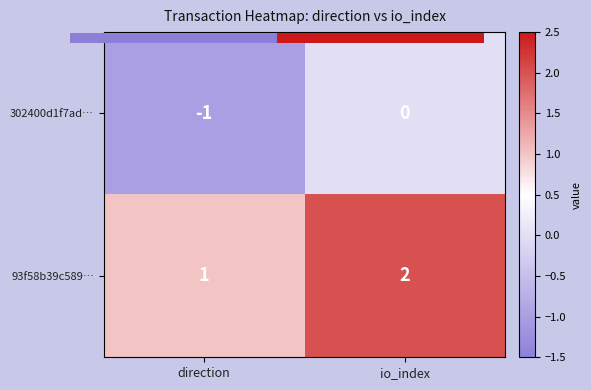

At which category does the chart reach its peak across all series?

io_index